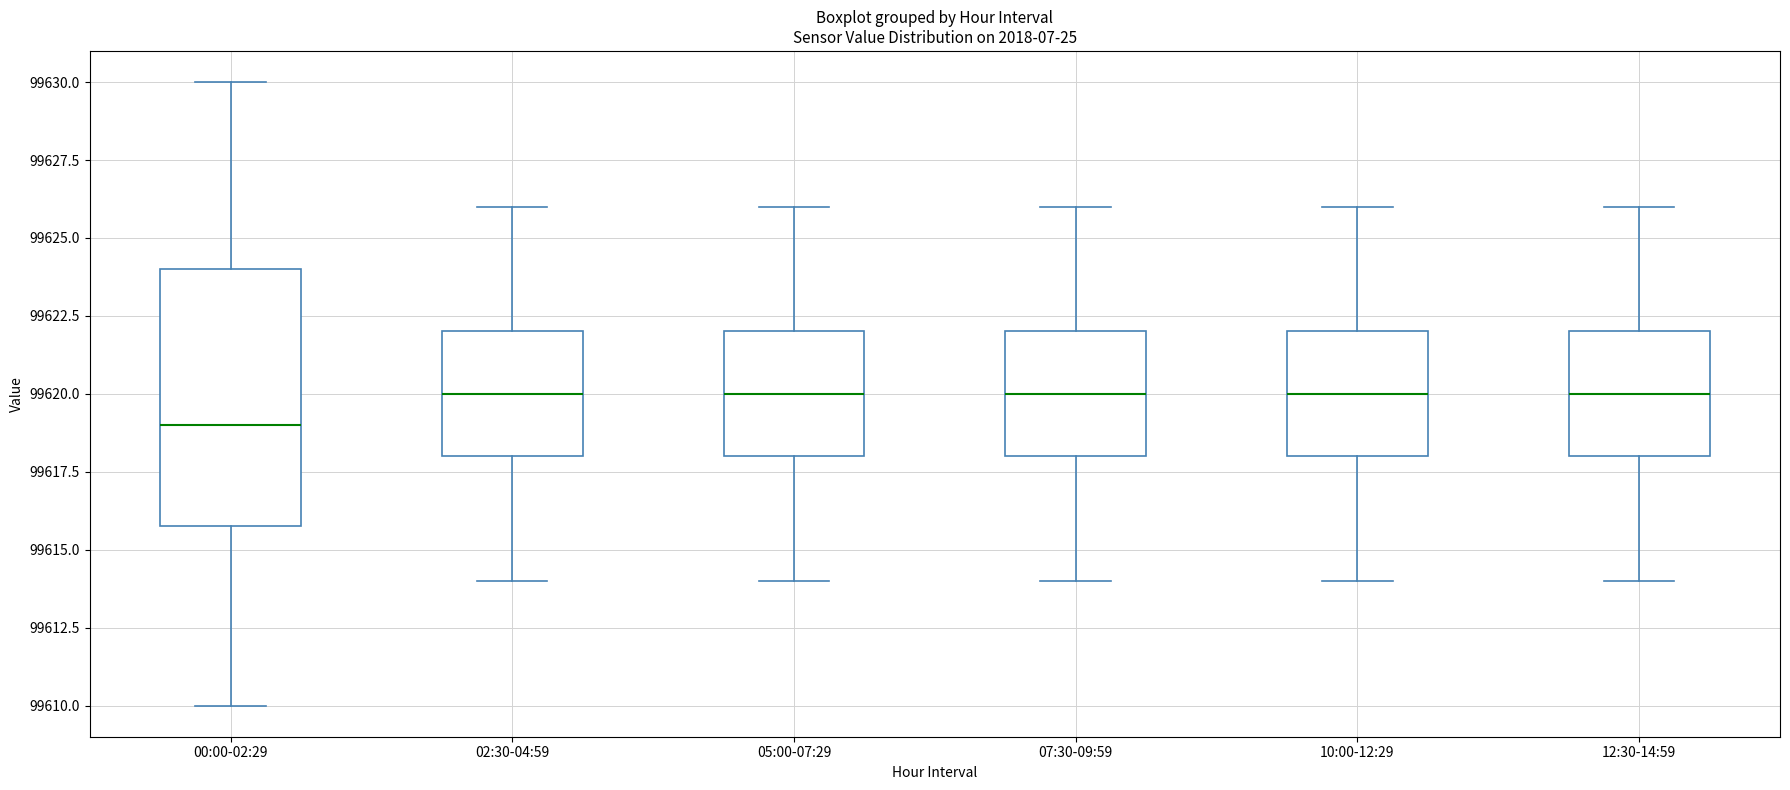

Reading left to right, transcribe this box plot: for each box, give where its median line is, the range the box spans, and where its two whiskers end, as read against the y-axis. The values are not printed on the chart, so give them approximately, as read against the axis.

00:00-02:29: median 99619, box 99616 to 99624, whiskers 99610 to 99630
02:30-04:59: median 99620, box 99618 to 99622, whiskers 99614 to 99626
05:00-07:29: median 99620, box 99618 to 99622, whiskers 99614 to 99626
07:30-09:59: median 99620, box 99618 to 99622, whiskers 99614 to 99626
10:00-12:29: median 99620, box 99618 to 99622, whiskers 99614 to 99626
12:30-14:59: median 99620, box 99618 to 99622, whiskers 99614 to 99626